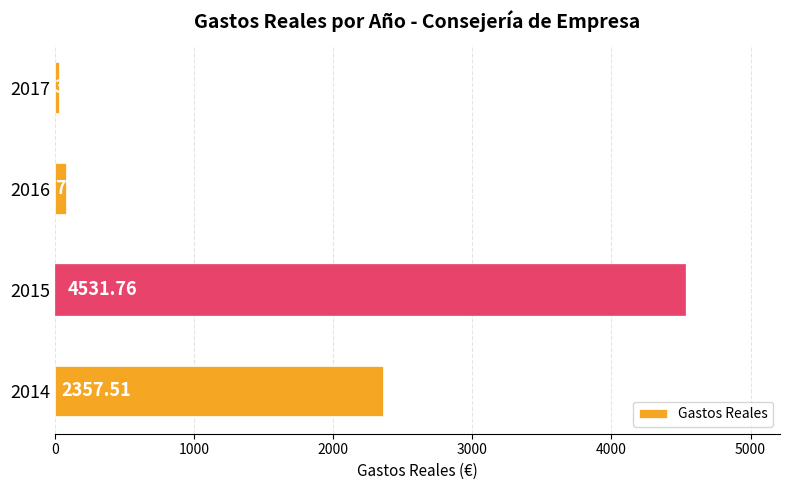

What is the minimum value shown in the chart?

32.1